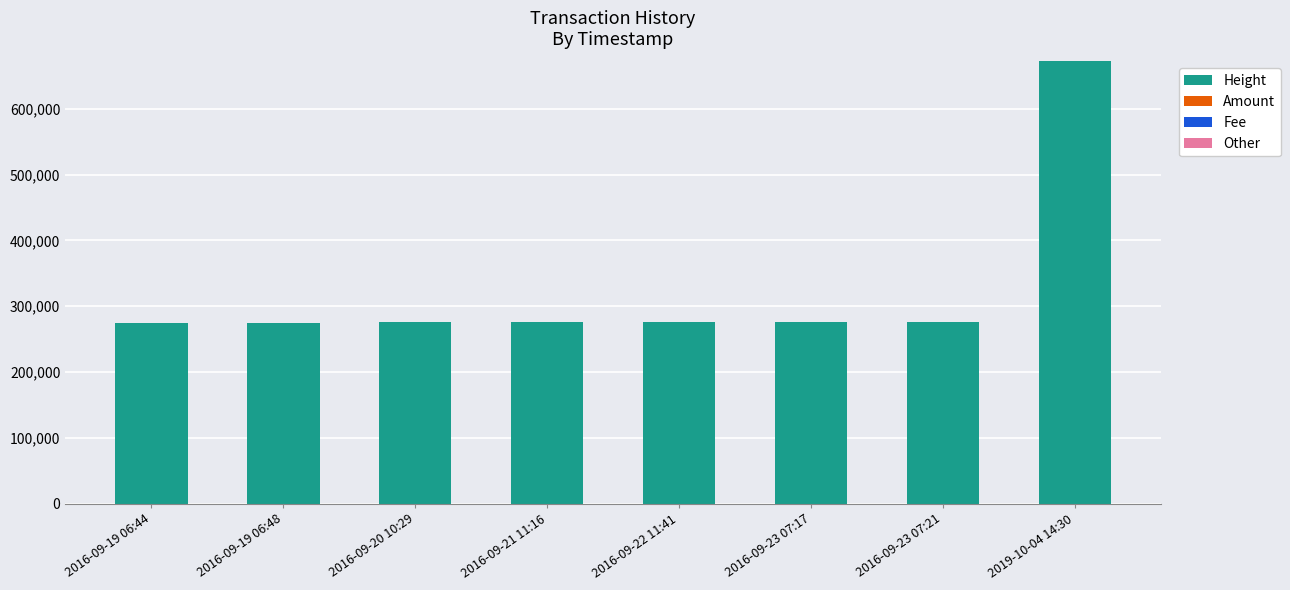

At which category is the sum across all series the highest?

2019-10-04 14:30